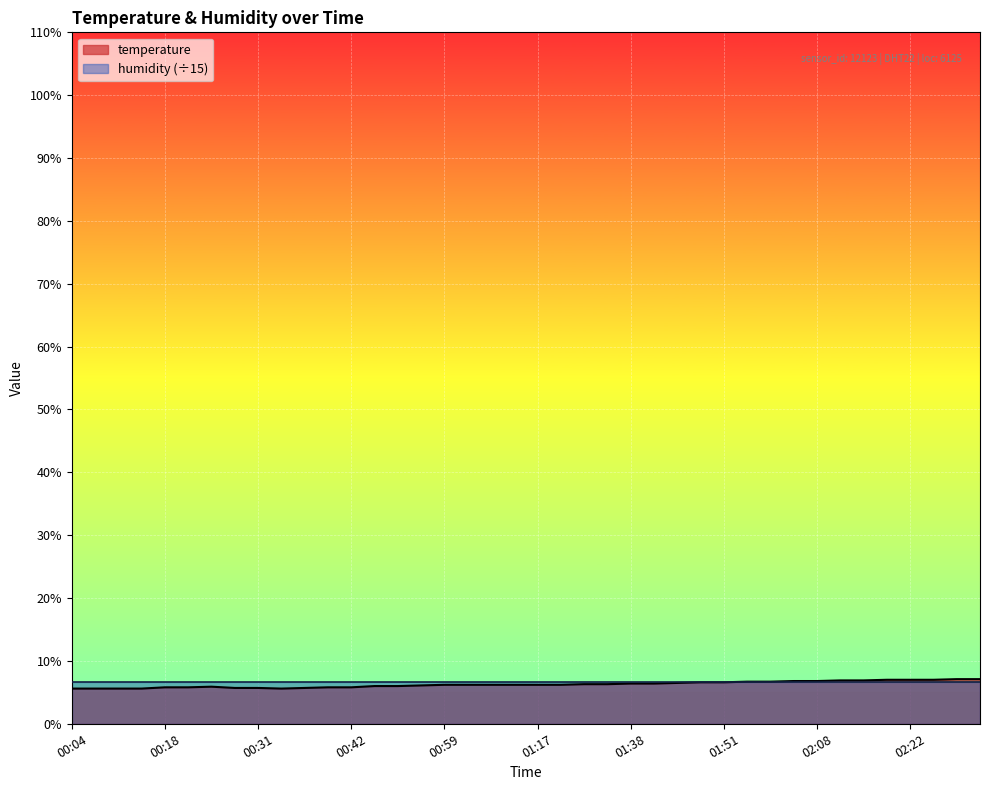

What is the minimum value shown in the chart?

5.6